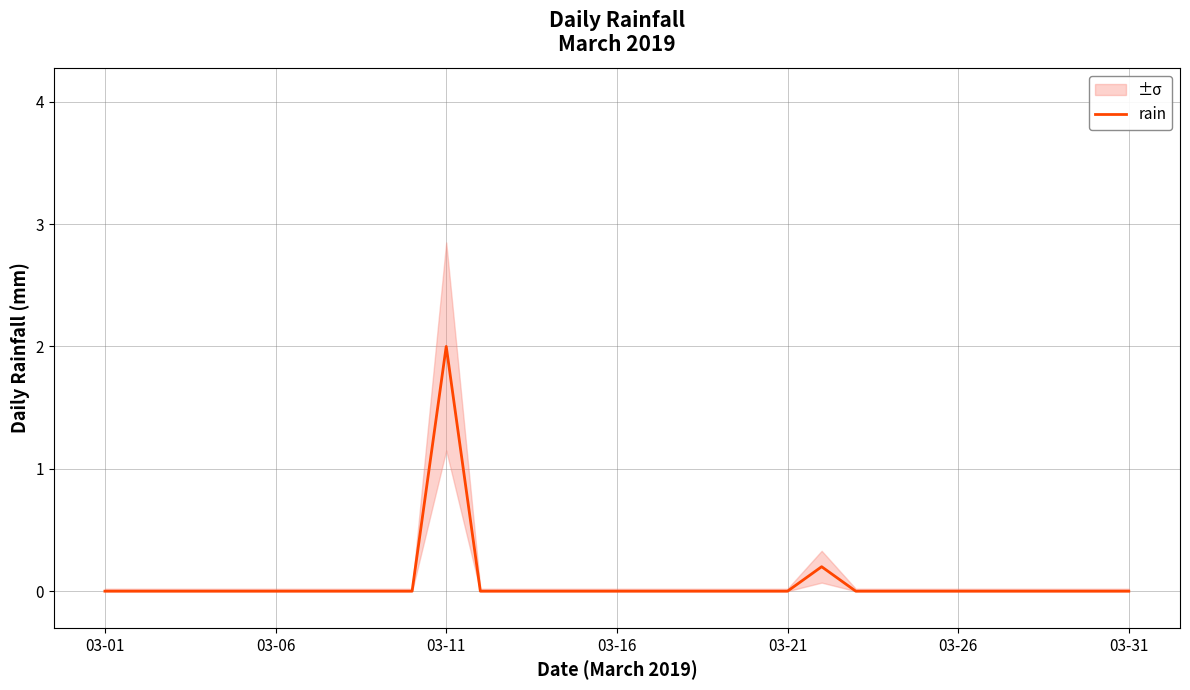

What is the difference between the maximum and second lowest values?

2.0